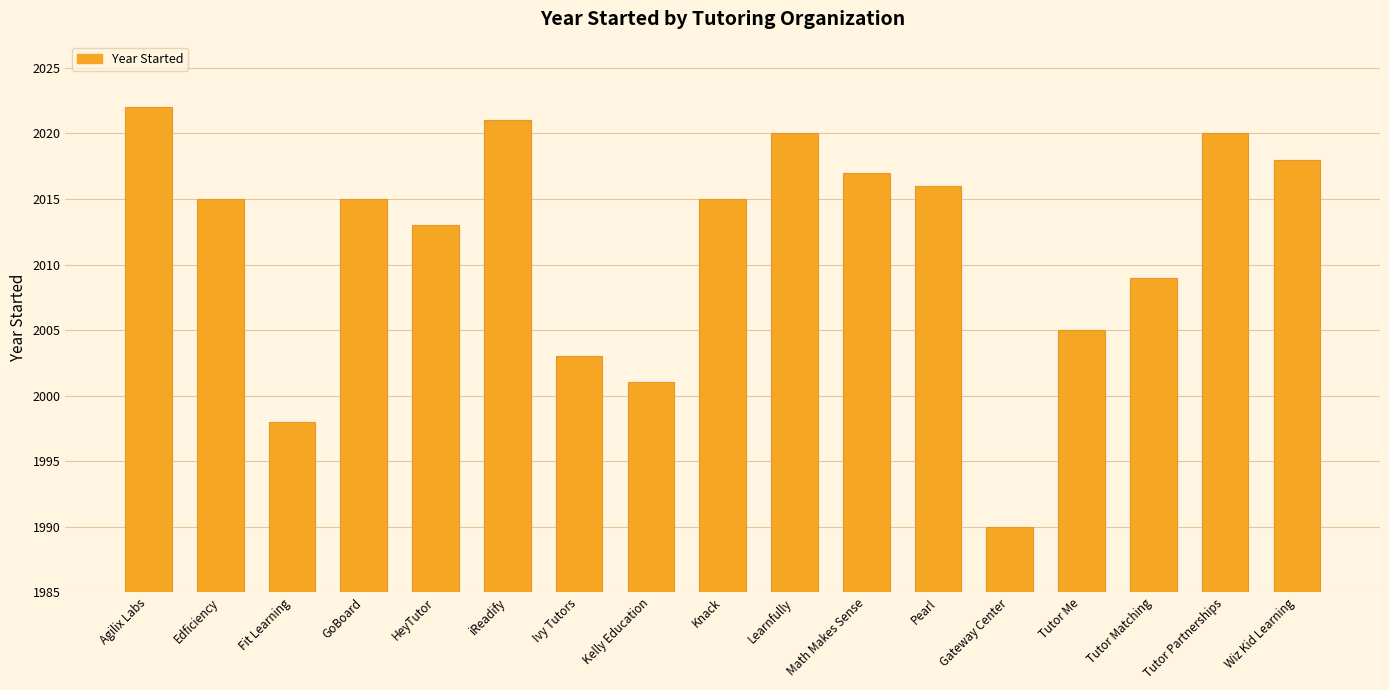

At which label is the value closest to 2006?

Tutor Me